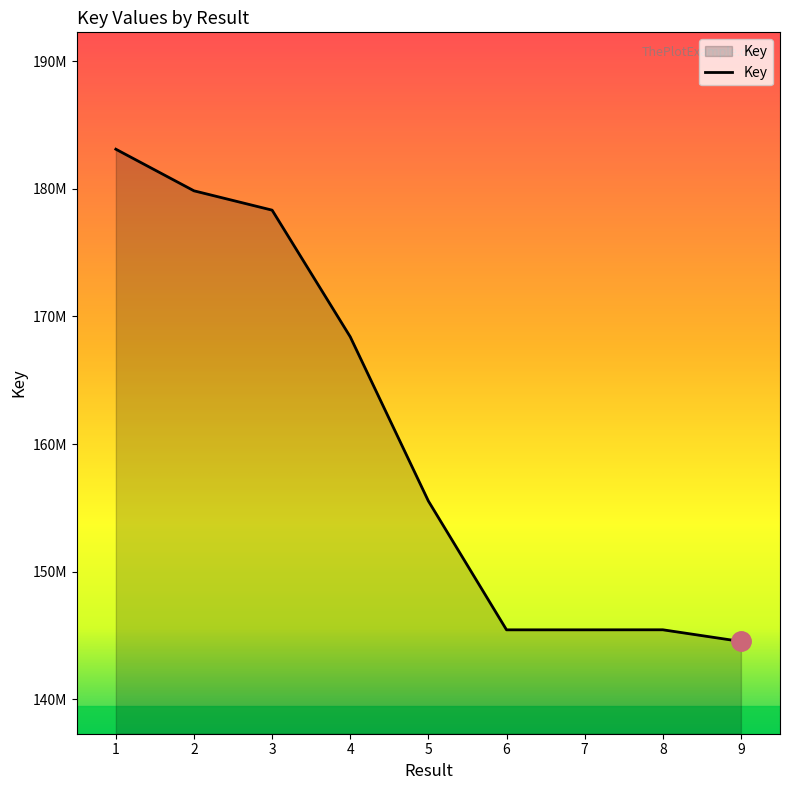

Approximately how many times larger is the value at 4 compared to 1?

0.9